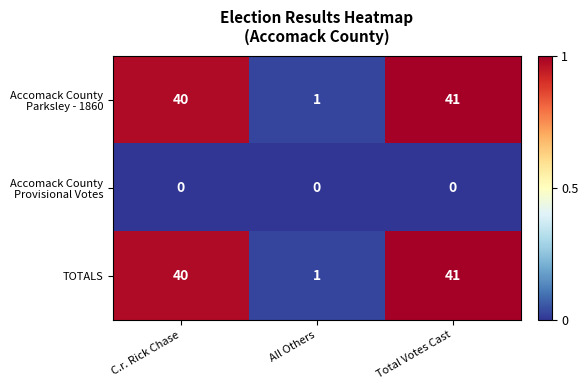

At which category does the chart reach its peak across all series?

Total Votes Cast